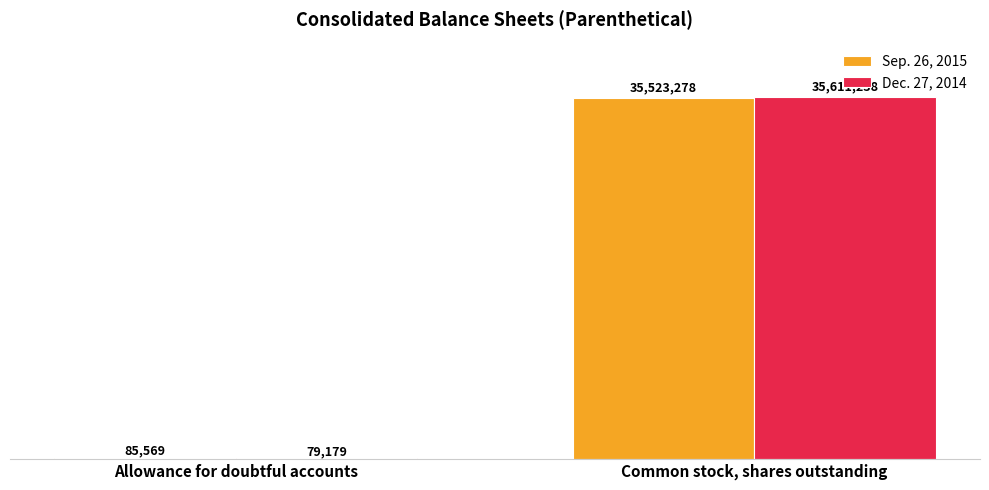

Reading right to left, what are all the values shown in this chart?

Sep. 26, 2015: 35523278	85569
Dec. 27, 2014: 35611238	79179